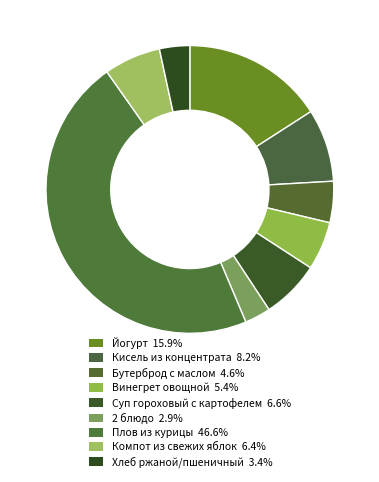

How many slices are in this pie chart?

9